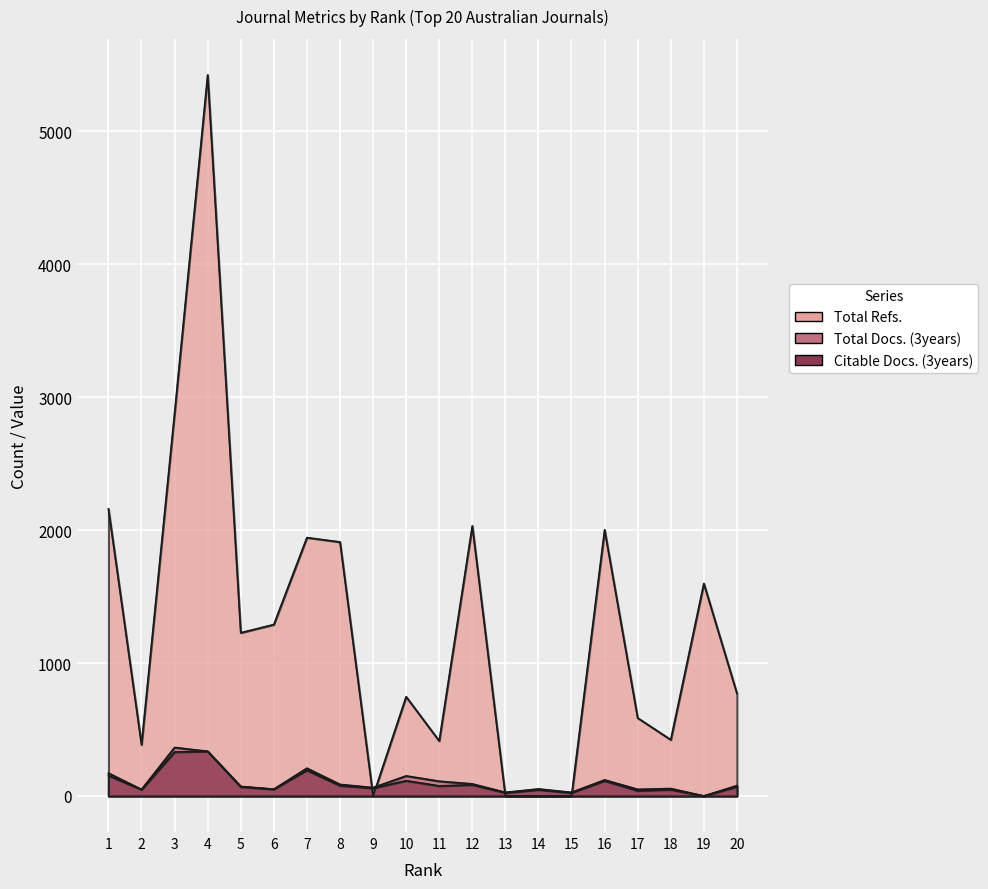

What is the difference between the second highest and minimum values in the Total Docs. (3years) series?

336